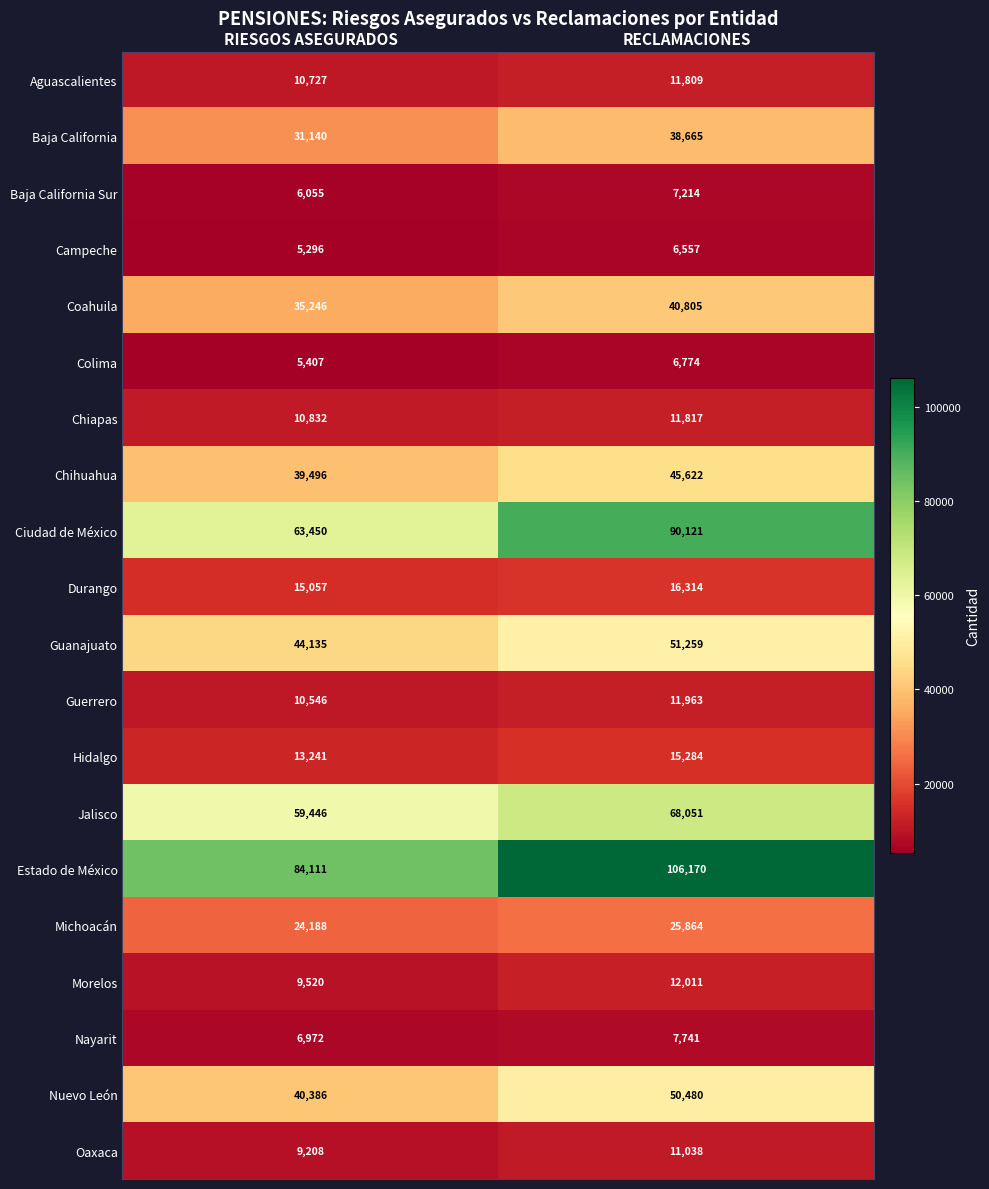

At which category is the sum across all series the highest?

RECLAMACIONES